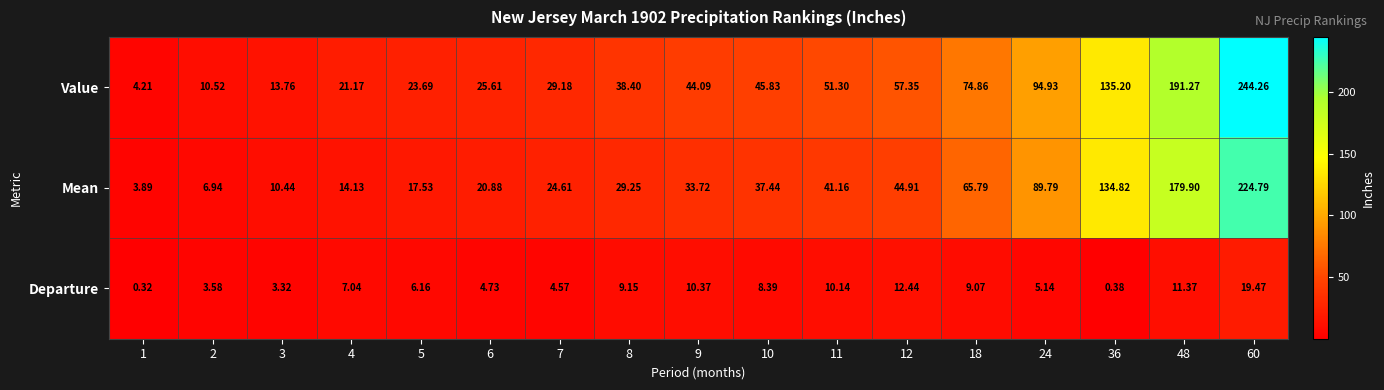

Rank the series by their maximum value, from highest to lowest.

Value, Mean, Departure